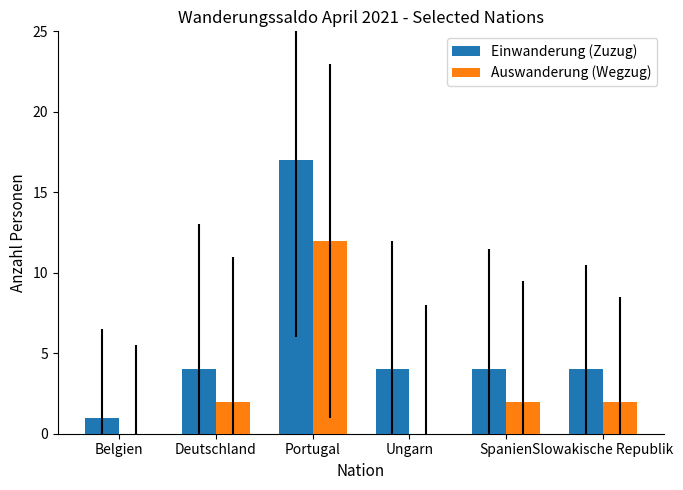

Which category has the highest value in the Einwanderung (Zuzug) series?

Portugal